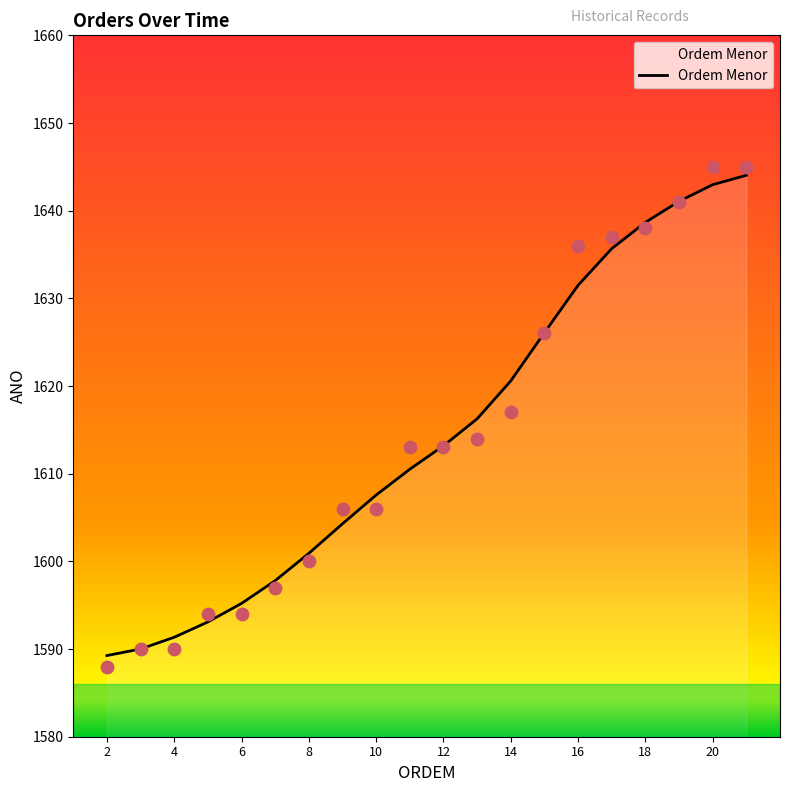

Which has a higher value, 7 or 3?

7